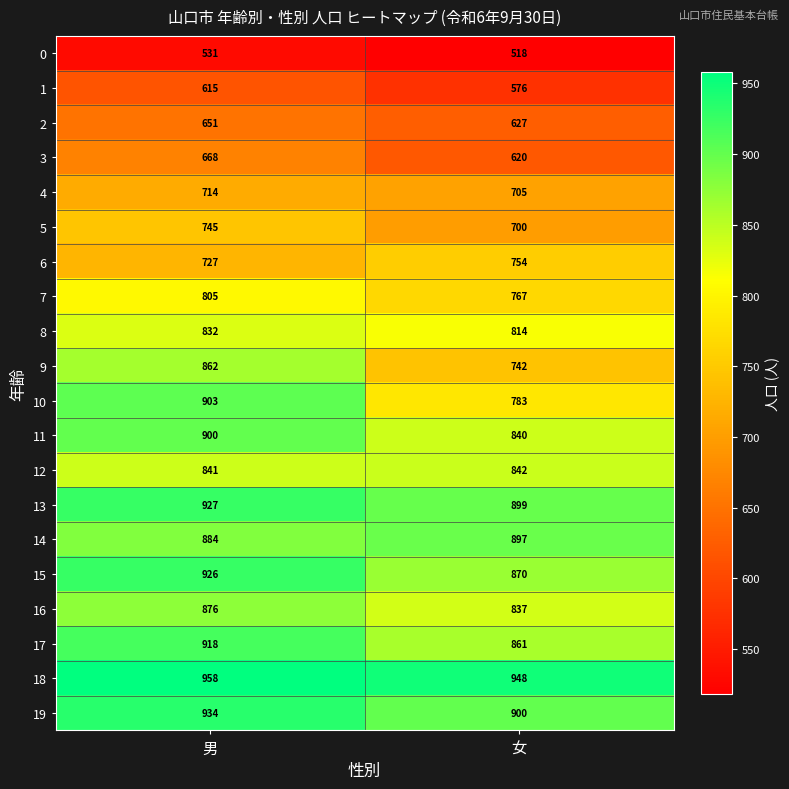

What is the minimum value shown in the chart?

518